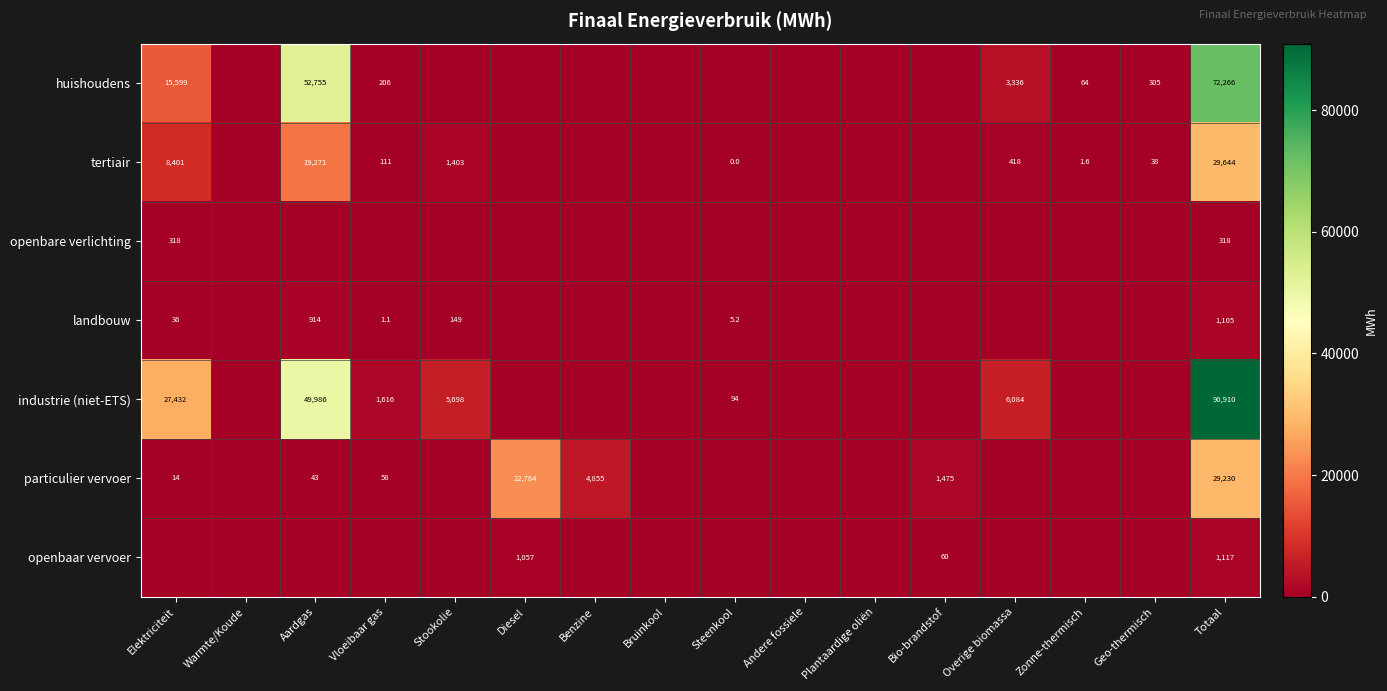

The value of huishoudens at Totaal is 120237.6. True or false?

False